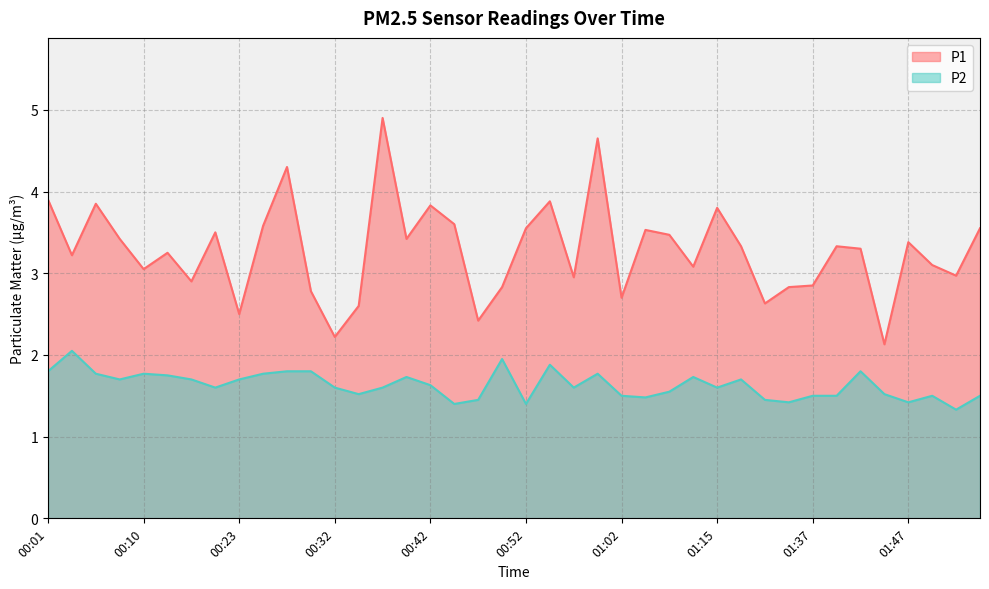

Does the chart have visible grid lines?

Yes